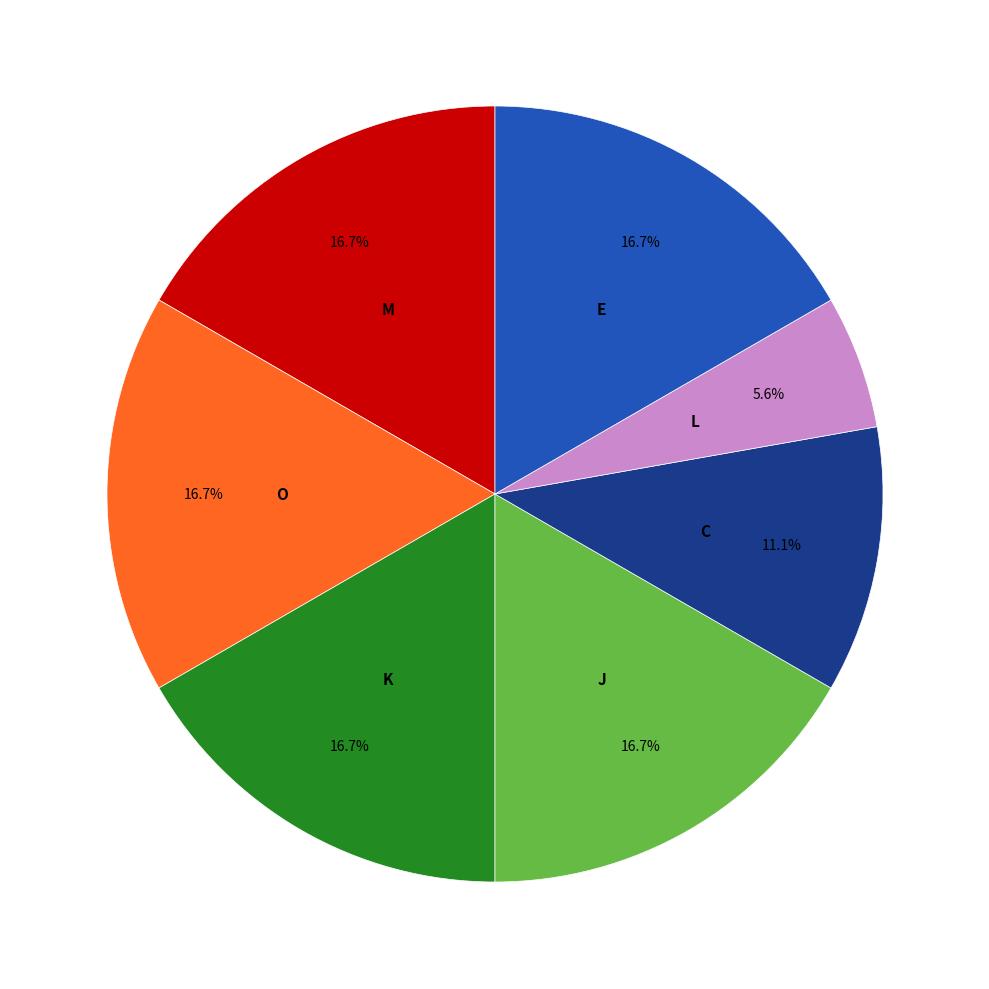

How many slices are in this pie chart?

7